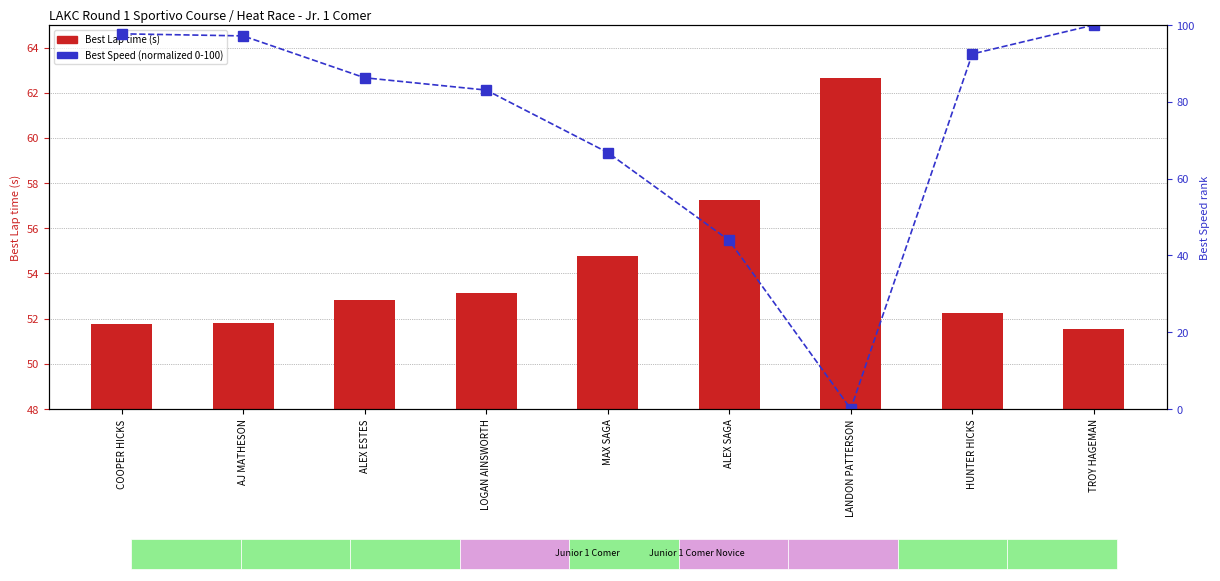

Reading left to right, transcribe all the data shown in this chart.

Best Lap time (s): 51.8	51.8	52.8	53.2	54.8	57.2	62.6	52.3	51.6
Best Speed (normalized): 97.7	97.2	86.3	83.1	66.8	43.9	0.0	92.5	100.0